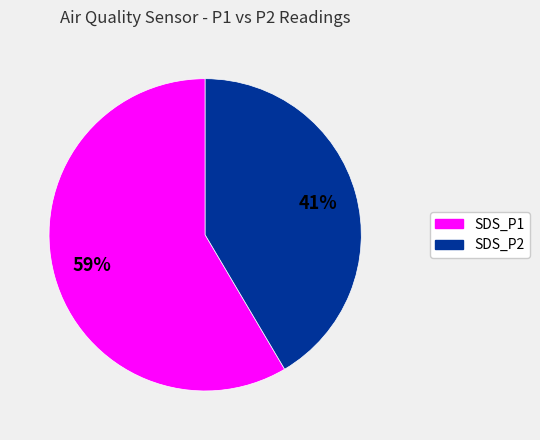

How many slices are in this pie chart?

2